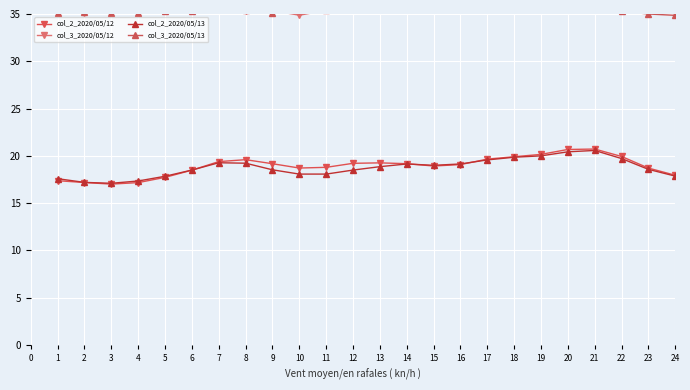

What is the minimum value for col_2_2020/05/12?

17.0